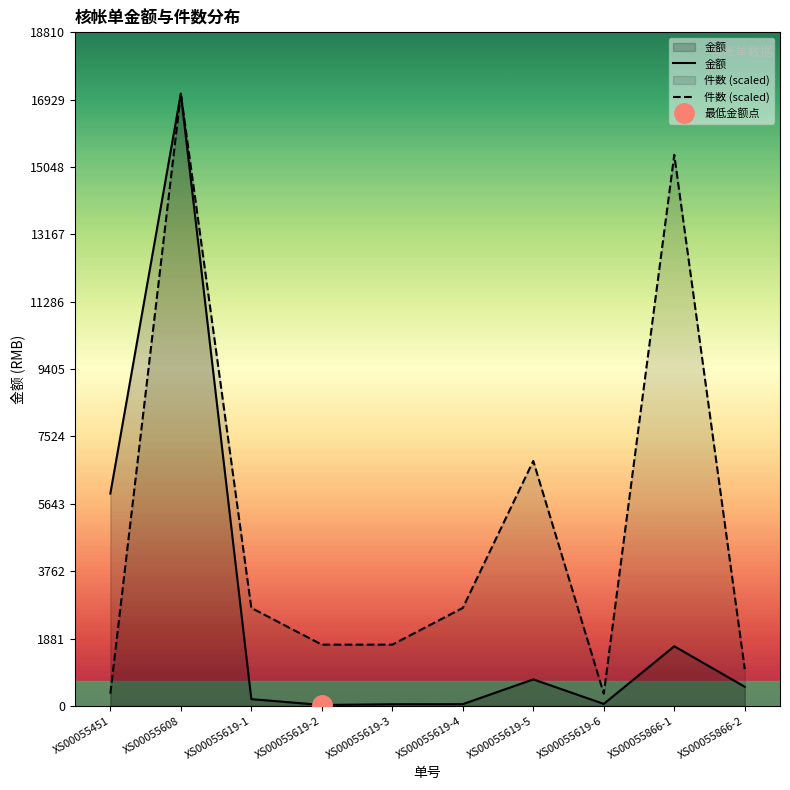

What is the minimum value for 件数 (scaled)?

342.0